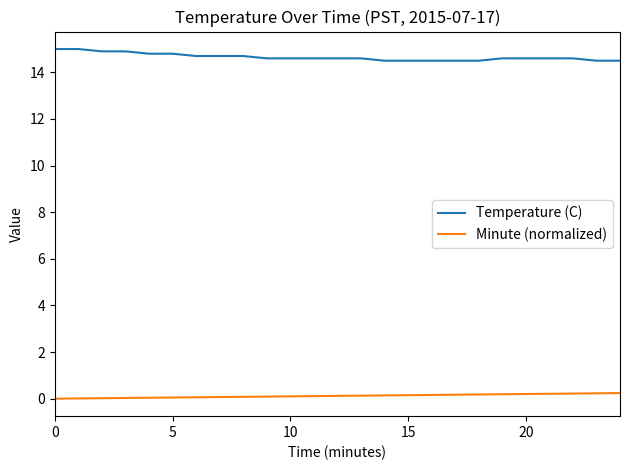

What is the highest value of the Temperature (C) series?

15.0